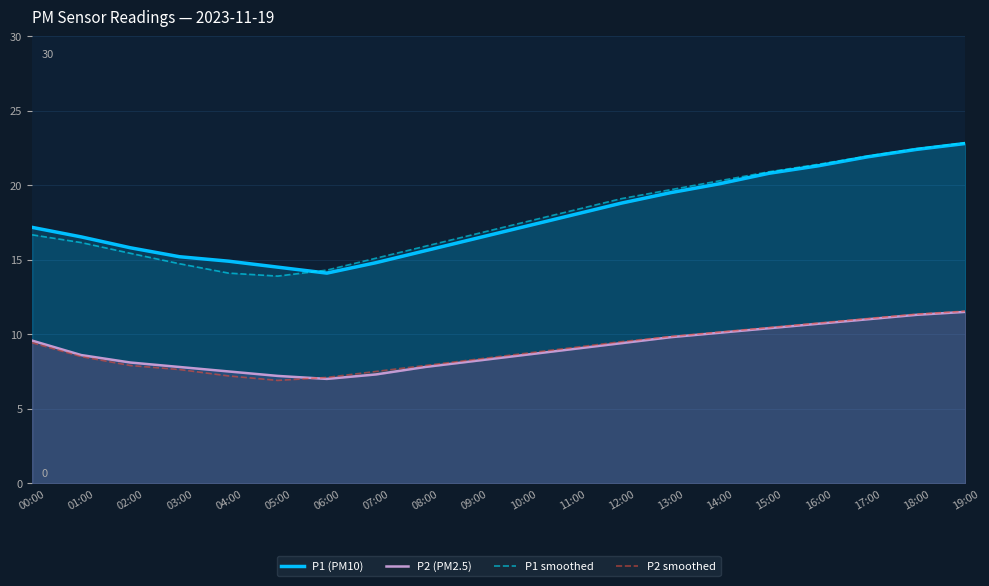

What is the value of the P1 (PM10) point at the 4th from the left?

15.2